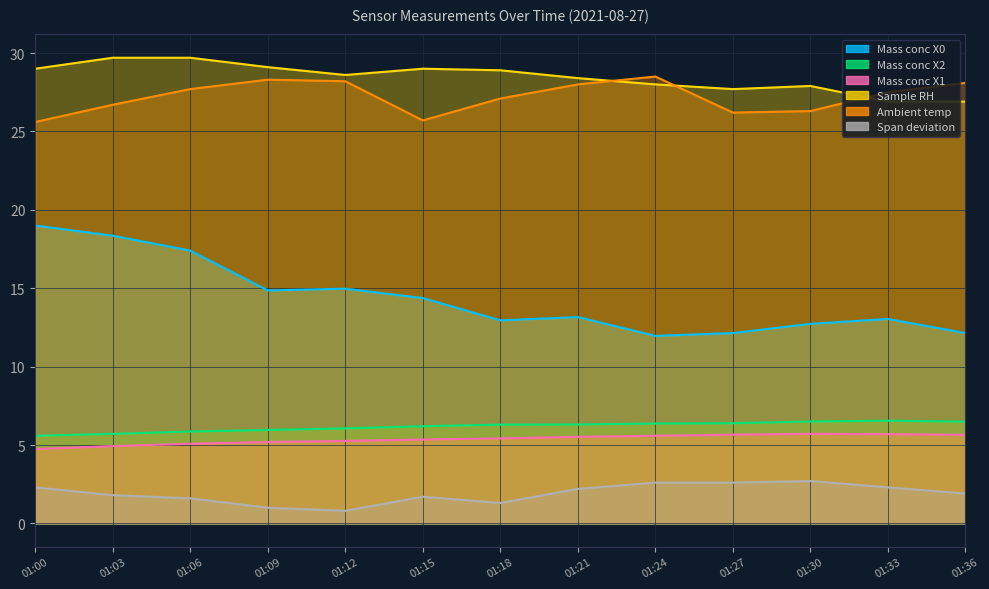

What is the sum of all Span deviation values?

24.8